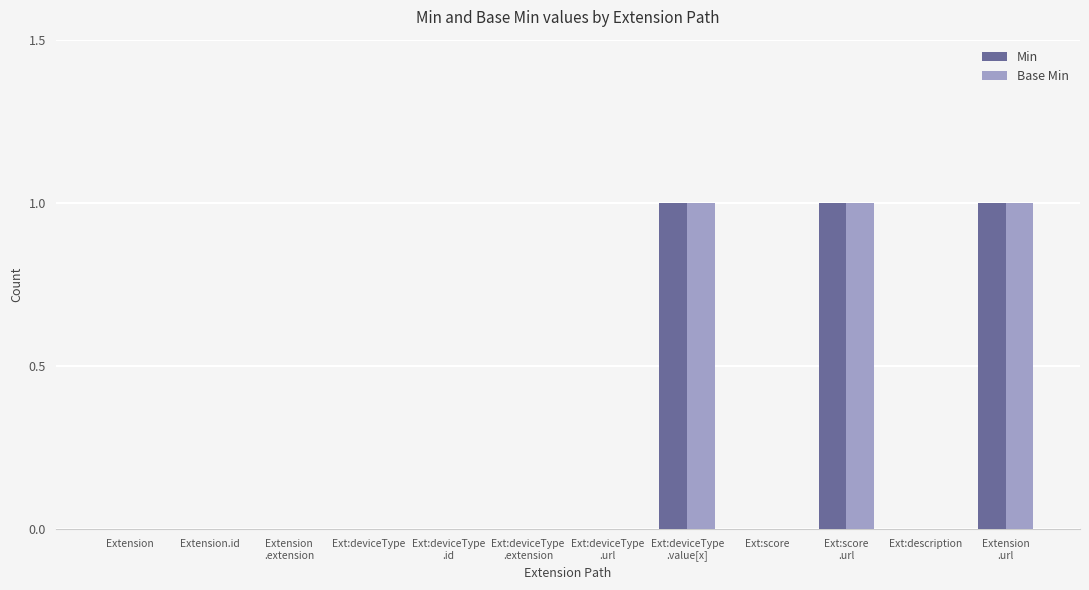

Reading right to left, what are all the values shown in this chart?

Min: Extension
.url=1	Ext:description=0	Ext:score
.url=1	Ext:score=0	Ext:deviceType
.value[x]=1	Ext:deviceType
.url=0	Ext:deviceType
.extension=0	Ext:deviceType
.id=0	Ext:deviceType=0	Extension
.extension=0	Extension.id=0	Extension=0
Base Min: Extension
.url=1	Ext:description=0	Ext:score
.url=1	Ext:score=0	Ext:deviceType
.value[x]=1	Ext:deviceType
.url=0	Ext:deviceType
.extension=0	Ext:deviceType
.id=0	Ext:deviceType=0	Extension
.extension=0	Extension.id=0	Extension=0